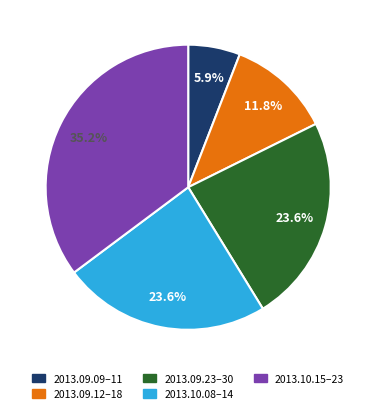

Does any single category account for the majority?

No